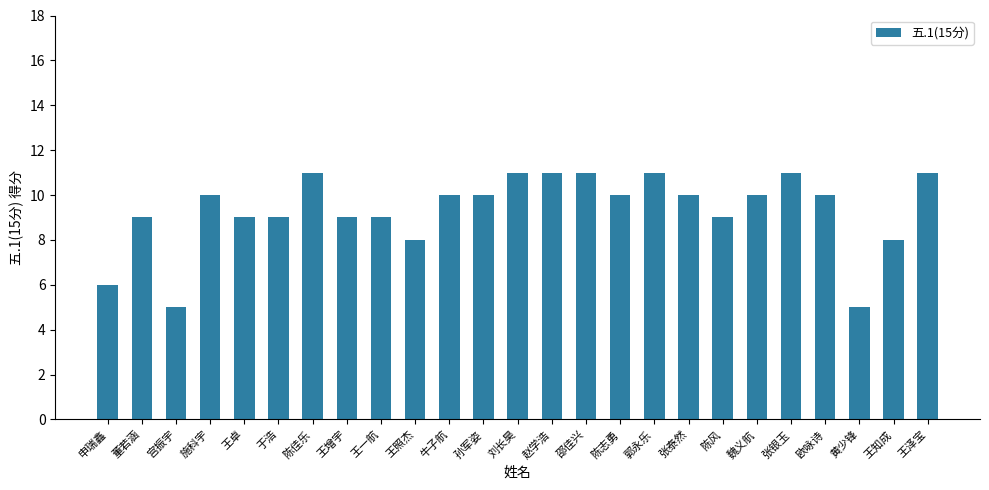

What value does the data have at 邵佳兴?

11